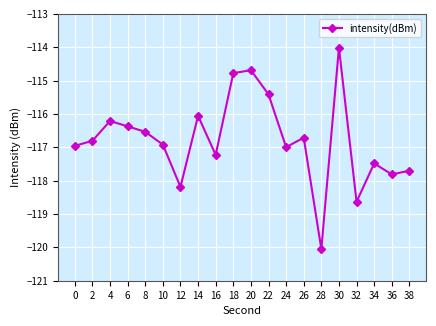

Reading left to right, list all the values displayed in this chart.

-117.0	-116.8	-116.2	-116.4	-116.5	-116.9	-118.2	-116.1	-117.2	-114.8	-114.7	-115.4	-117.0	-116.7	-120.1	-114.0	-118.6	-117.5	-117.8	-117.7